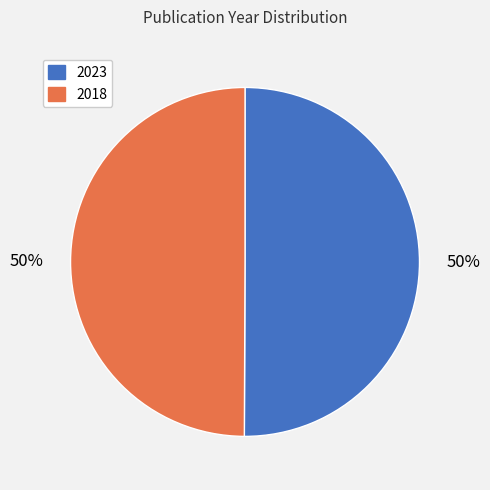

What is the ratio of the value at 2018 to the value at 2023?

1.0